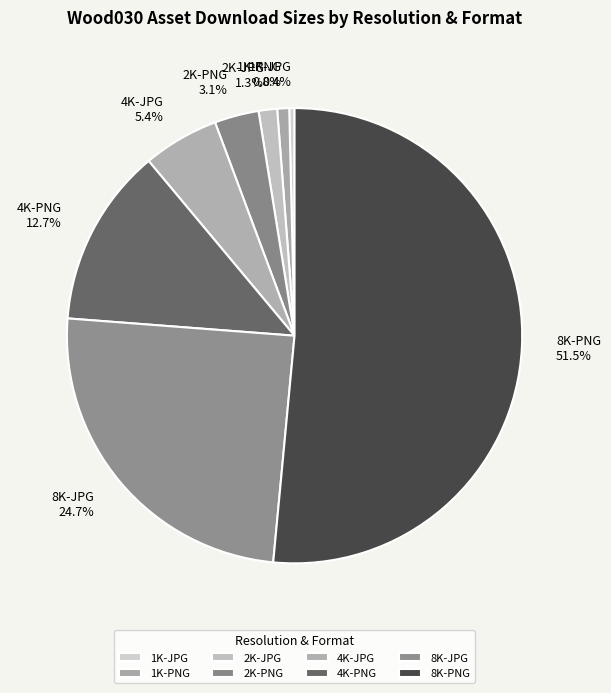

What percentage is the 2K-JPG slice, to the nearest percent?

1%